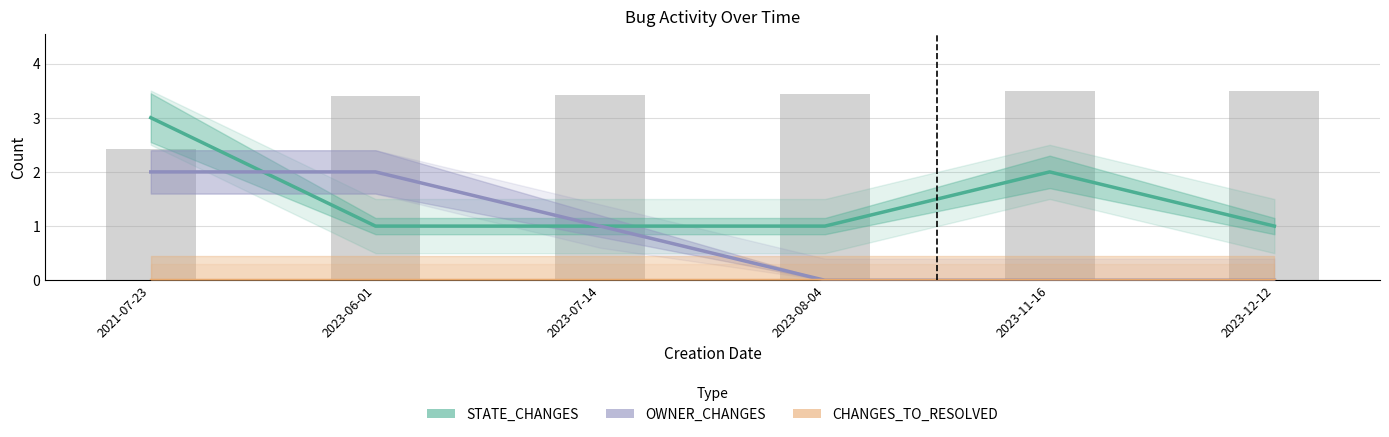

Is it true that OWNER_CHANGES equals 1 at 2023-12-12?

False